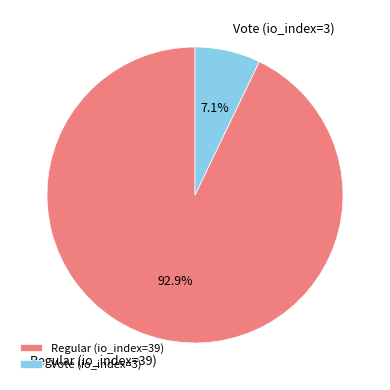

To the nearest percent, what is the difference between the Vote (io_index=3) and Regular (io_index=39) slice percentages?

86%